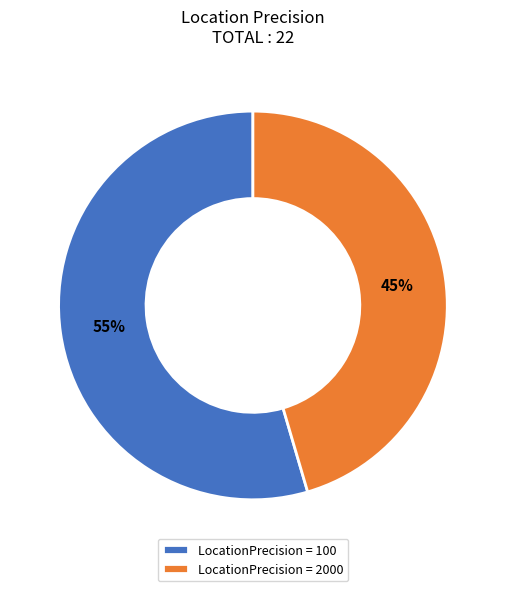

To the nearest percent, what is the average slice percentage?

50%